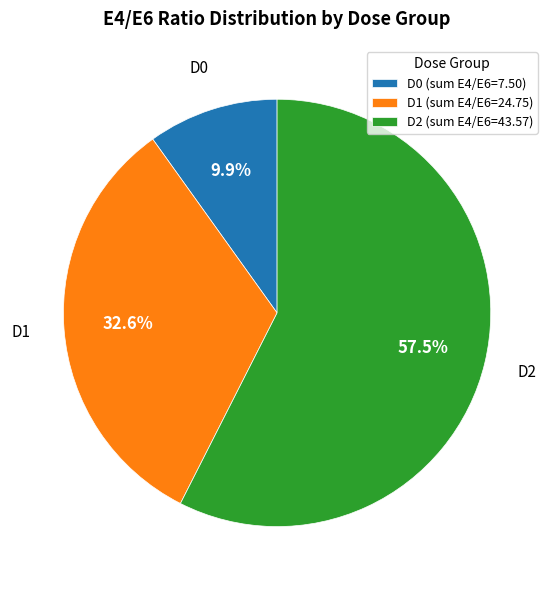

Is there a majority slice in this chart?

Yes